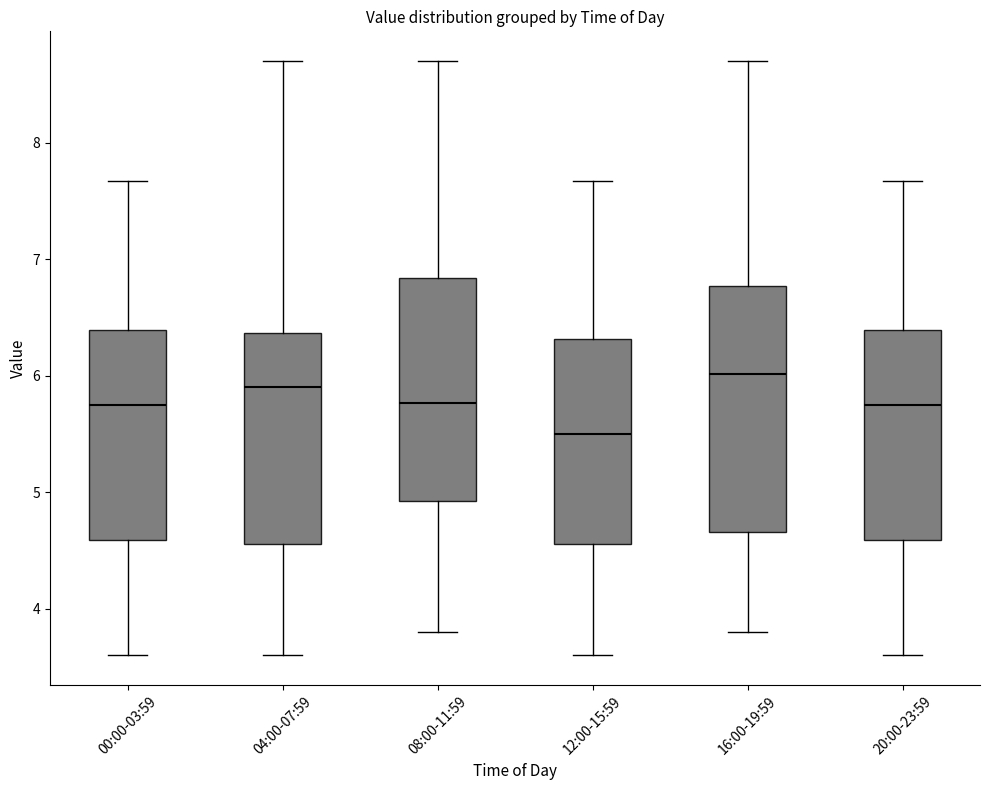

Reading left to right, transcribe this box plot: for each box, give where its median line is, the range the box spans, and where its two whiskers end, as read against the y-axis. The values are not printed on the chart, so give them approximately, as read against the axis.

00:00-03:59: median 5.8, box 4.6 to 6.4, whiskers 3.6 to 7.7
04:00-07:59: median 5.9, box 4.6 to 6.4, whiskers 3.6 to 8.7
08:00-11:59: median 5.8, box 4.9 to 6.8, whiskers 3.8 to 8.7
12:00-15:59: median 5.5, box 4.6 to 6.3, whiskers 3.6 to 7.7
16:00-19:59: median 6.0, box 4.7 to 6.8, whiskers 3.8 to 8.7
20:00-23:59: median 5.8, box 4.6 to 6.4, whiskers 3.6 to 7.7